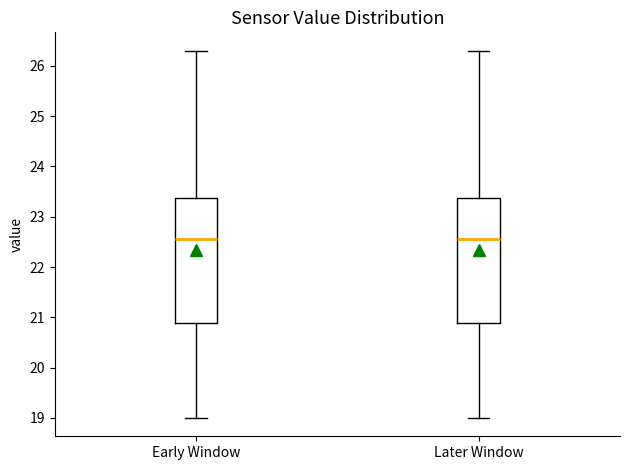

Reading left to right, transcribe this box plot: for each box, give where its median line is, the range the box spans, and where its two whiskers end, as read against the y-axis. The values are not printed on the chart, so give them approximately, as read against the axis.

Early Window: median 22.6, box 20.9 to 23.4, whiskers 19.0 to 26.3
Later Window: median 22.6, box 20.9 to 23.4, whiskers 19.0 to 26.3